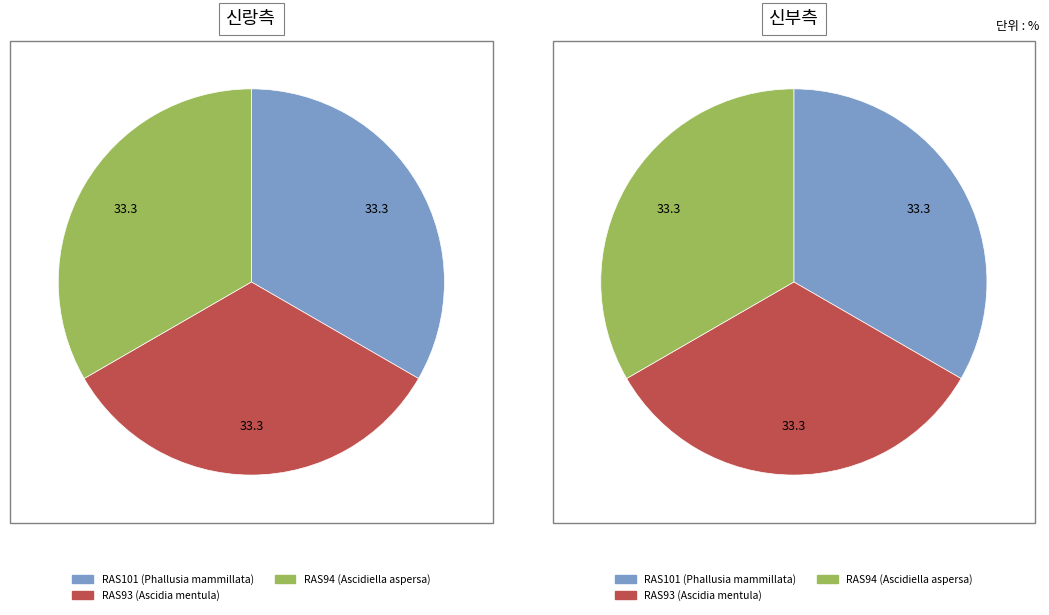

To the nearest percent, what portion does Phallusia mammillata represent?

33%